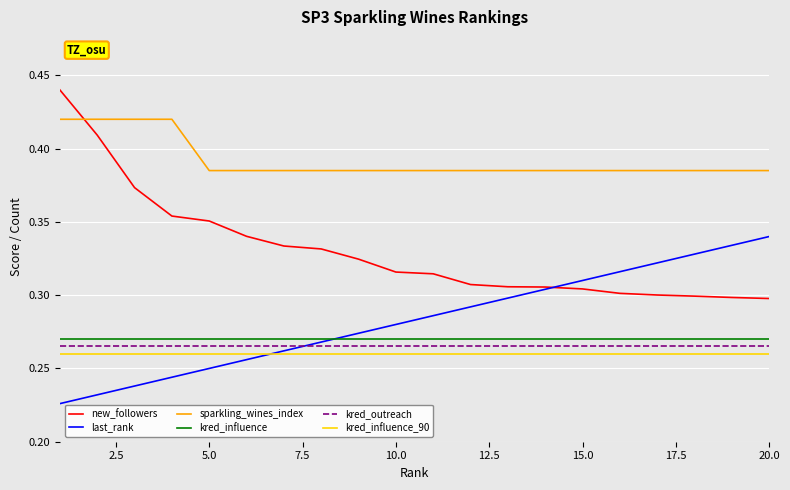

True or false: last_rank and kred_influence_90 intersect in this chart.

True